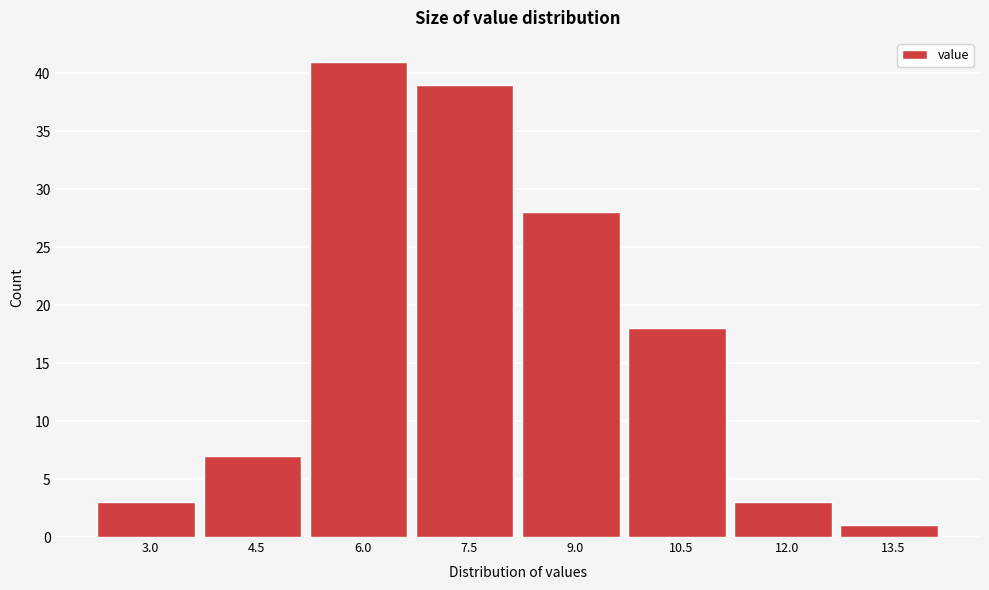

Reading left to right, extract all data points from this chart.

3	7	41	39	28	18	3	1